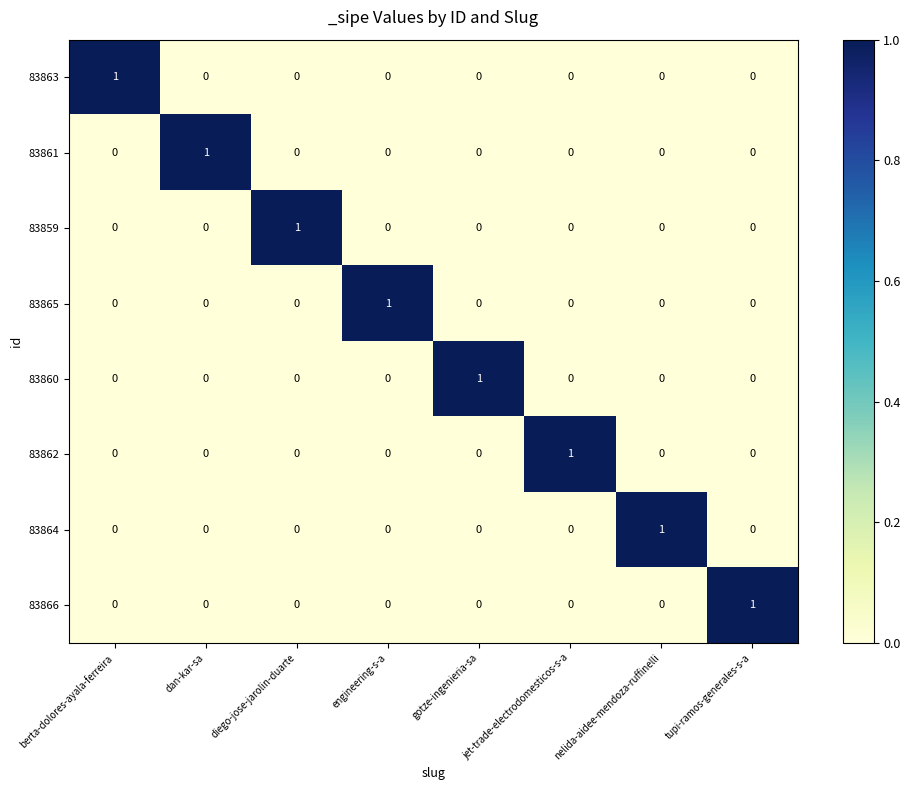

Count the 83863 values in the range 0 to 1.

8